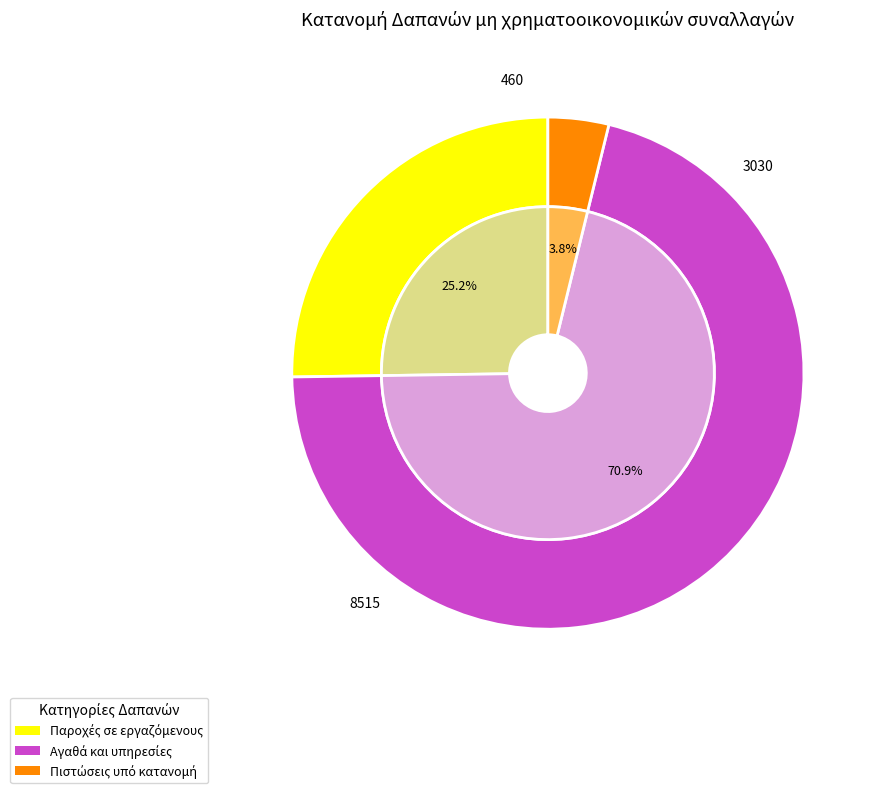

Approximately how many times larger is the value at Αγαθά και υπηρεσίες compared to Πιστώσεις υπό κατανομή?

18.5